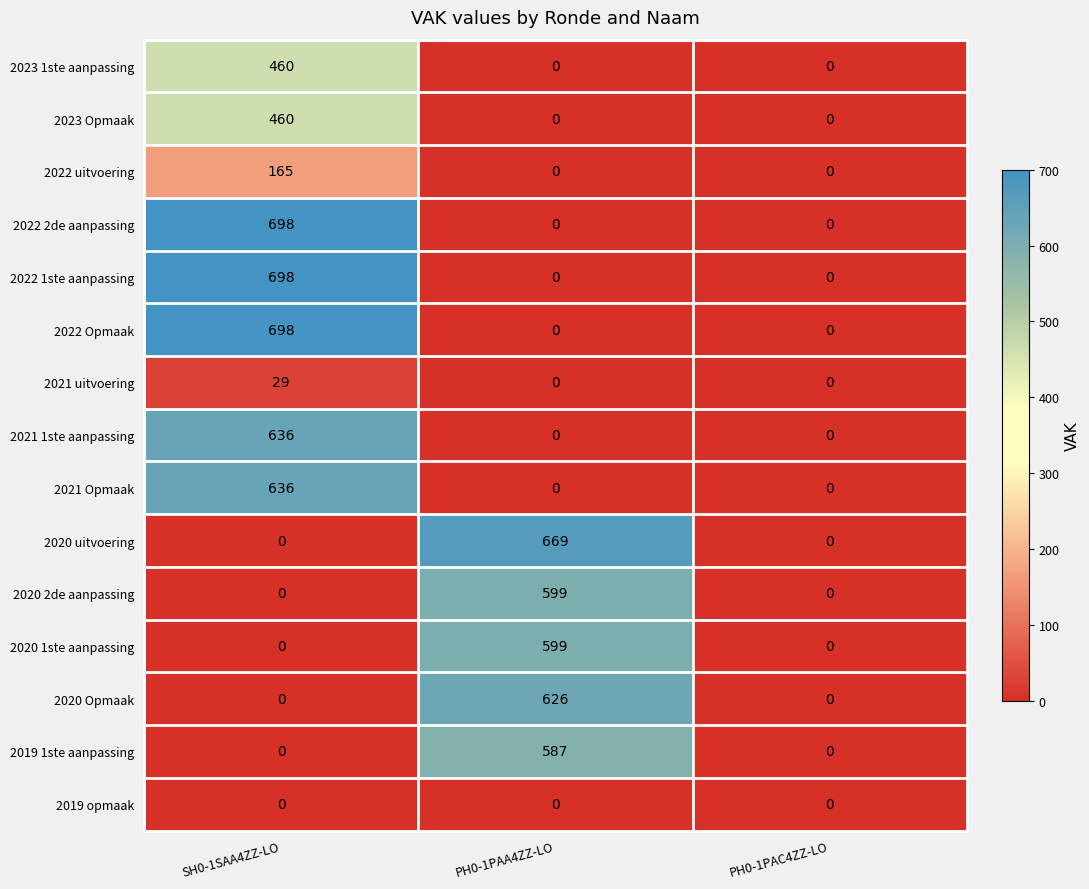

What is the average value of the 2020 Opmaak series?

209